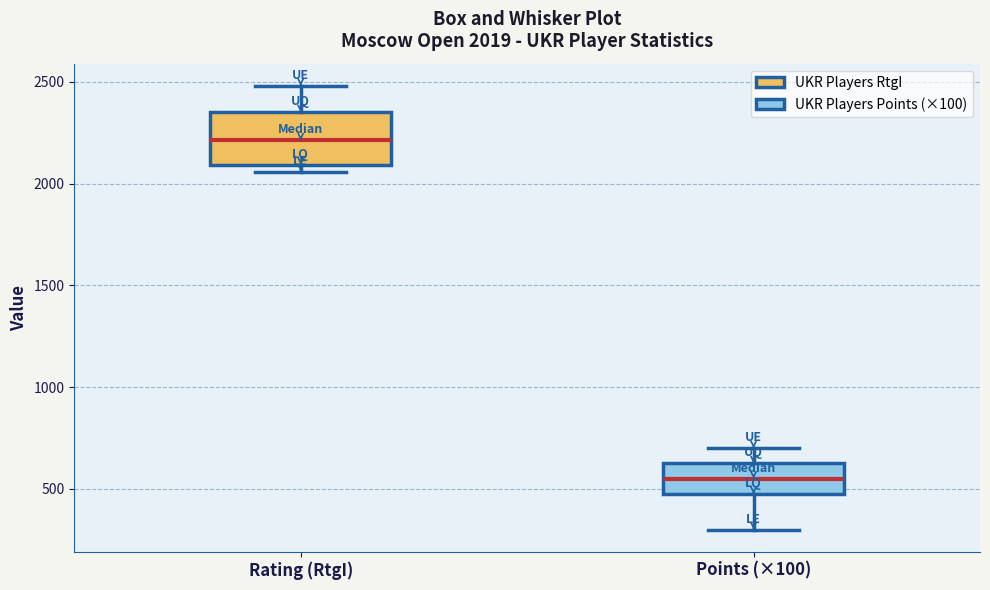

Comparing the boxes themselves (not the whiskers), which one is the tallest?

Rating (RtgI)